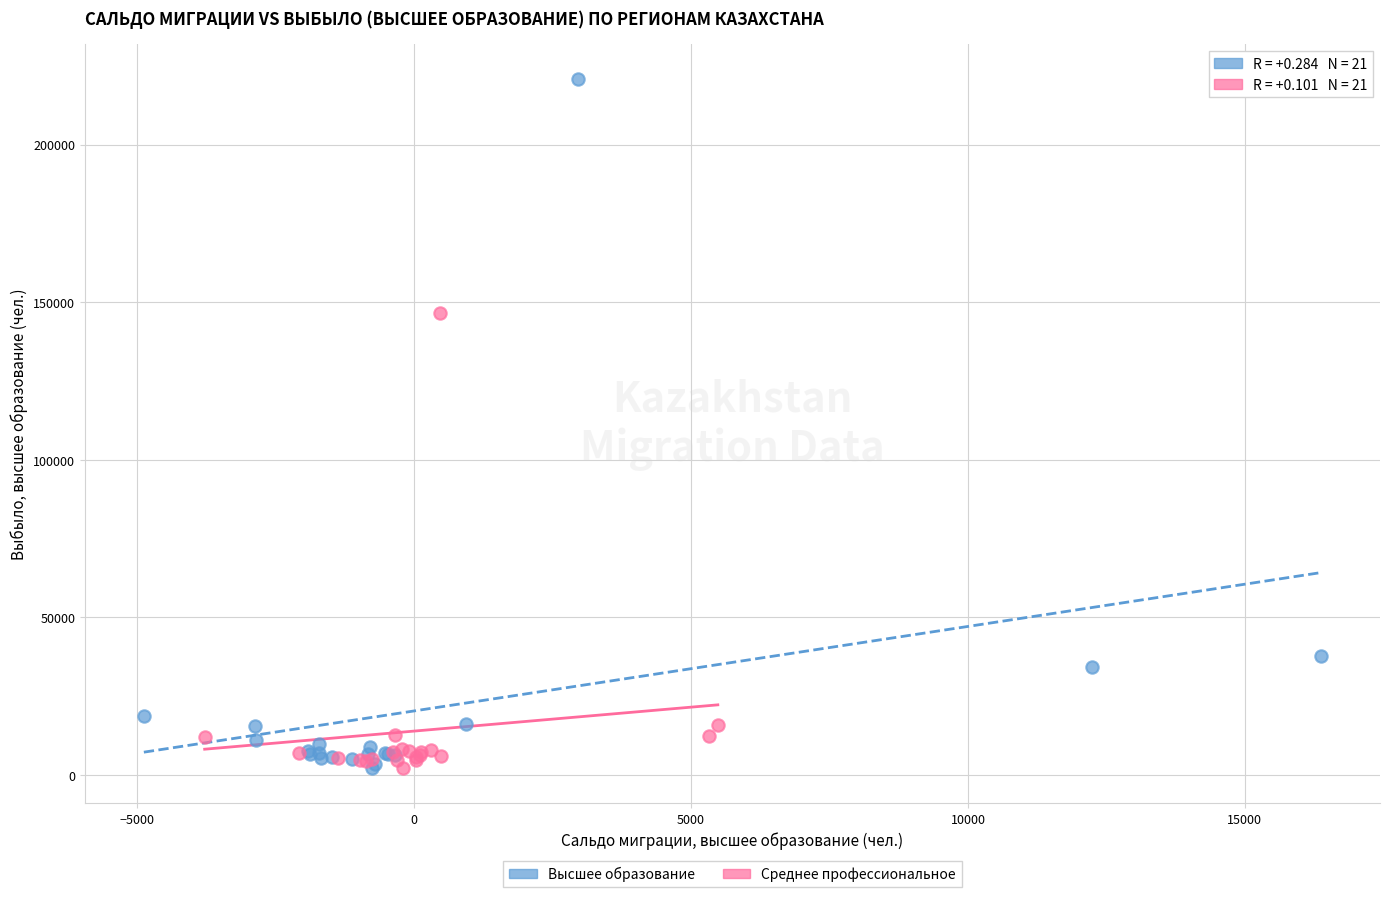

Which series has the largest Y range (max minus min)?

Высшее образование